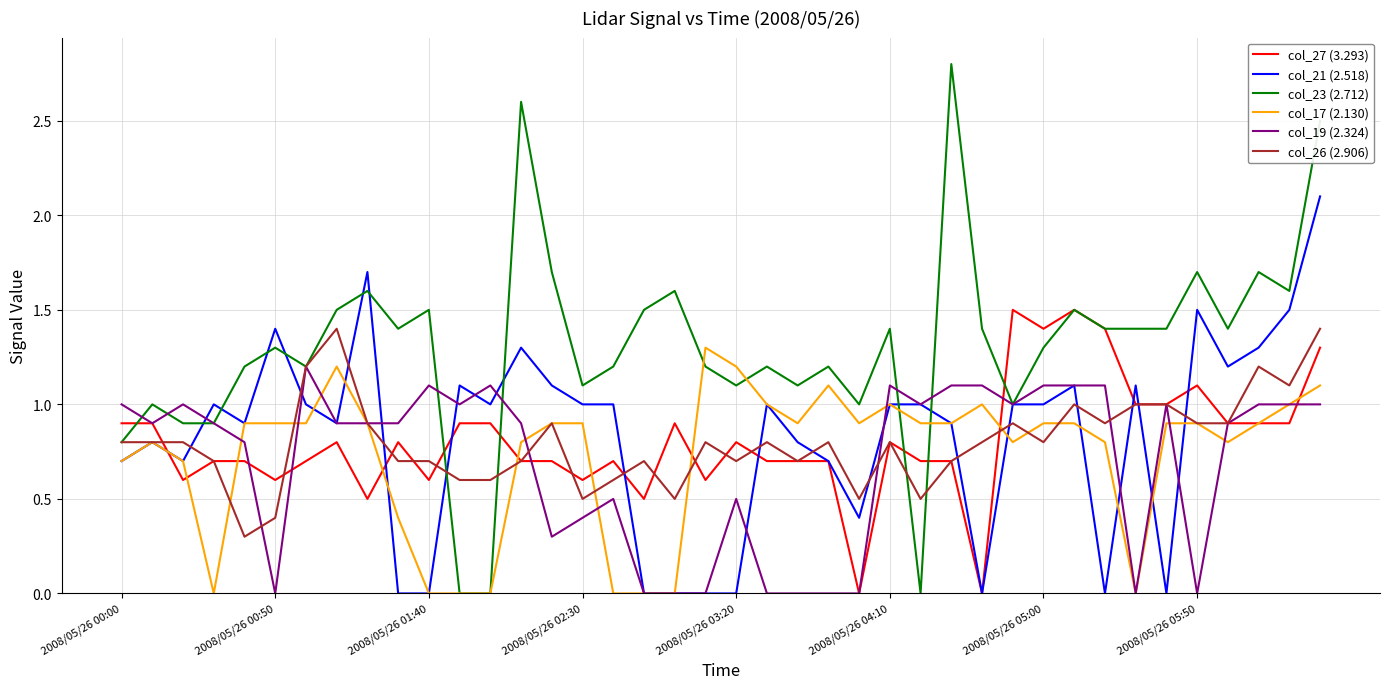

Which series has the largest total across all categories?

col_23 (2.712)